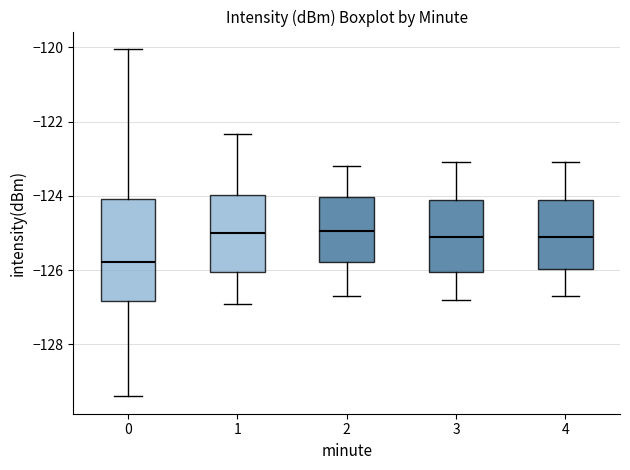

Reading left to right, transcribe this box plot: for each box, give where its median line is, the range the box spans, and where its two whiskers end, as read against the y-axis. The values are not printed on the chart, so give them approximately, as read against the axis.

0: median -125.8, box -126.8 to -124.0, whiskers -129.4 to -120.0
1: median -125.0, box -126.0 to -124.0, whiskers -127.0 to -122.4
2: median -125.0, box -125.8 to -124.0, whiskers -126.6 to -123.2
3: median -125.0, box -126.0 to -124.2, whiskers -126.8 to -123.0
4: median -125.0, box -126.0 to -124.2, whiskers -126.6 to -123.0